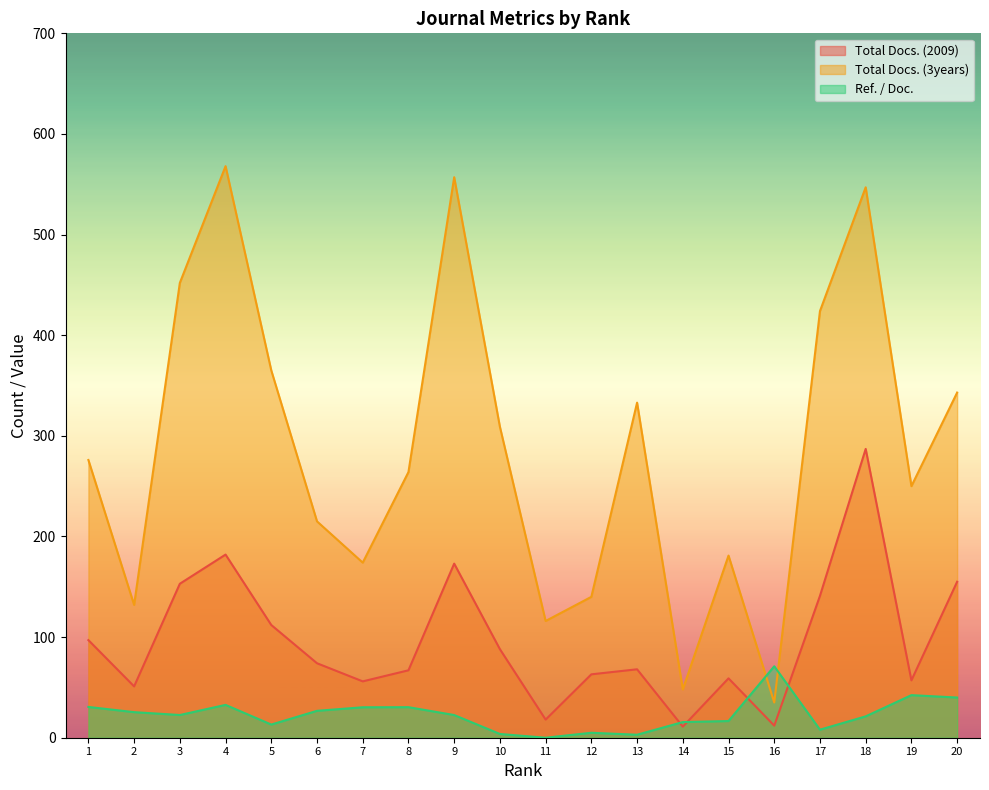

How many lines are shown in the chart?

3